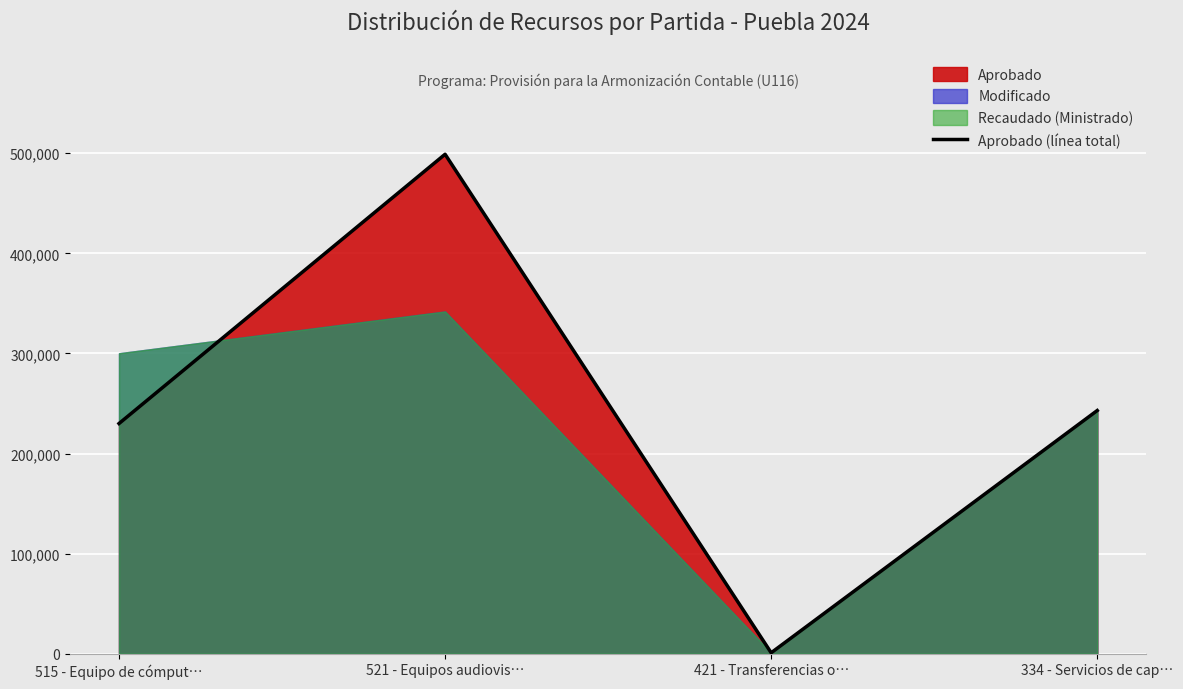

True or false: the data shows 142164 at 521 - Equipos audiovis….

False